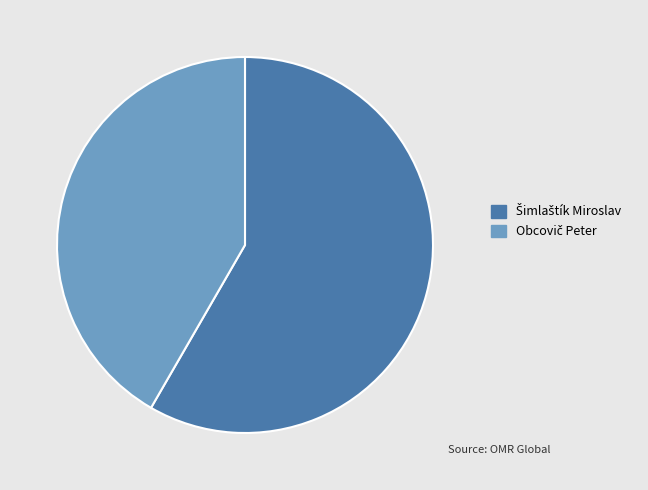

Is there any slice that represents more than half of the pie?

Yes